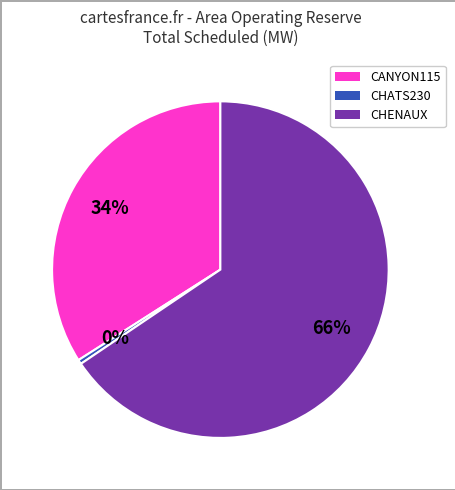

To the nearest percent, what is the average slice percentage?

33%